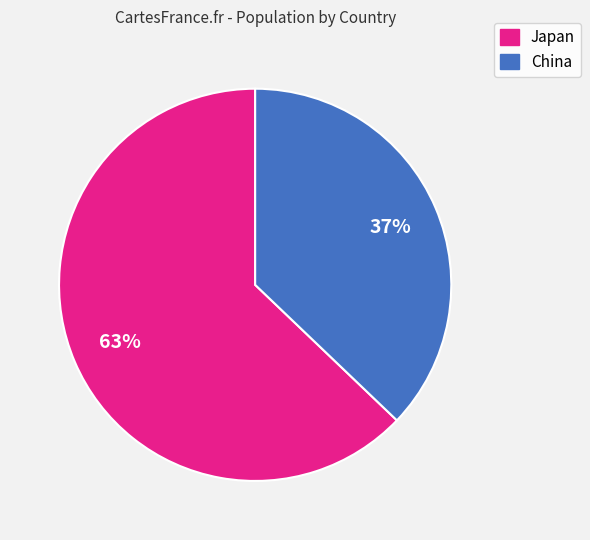

Which slice represents more than half of the pie?

Japan